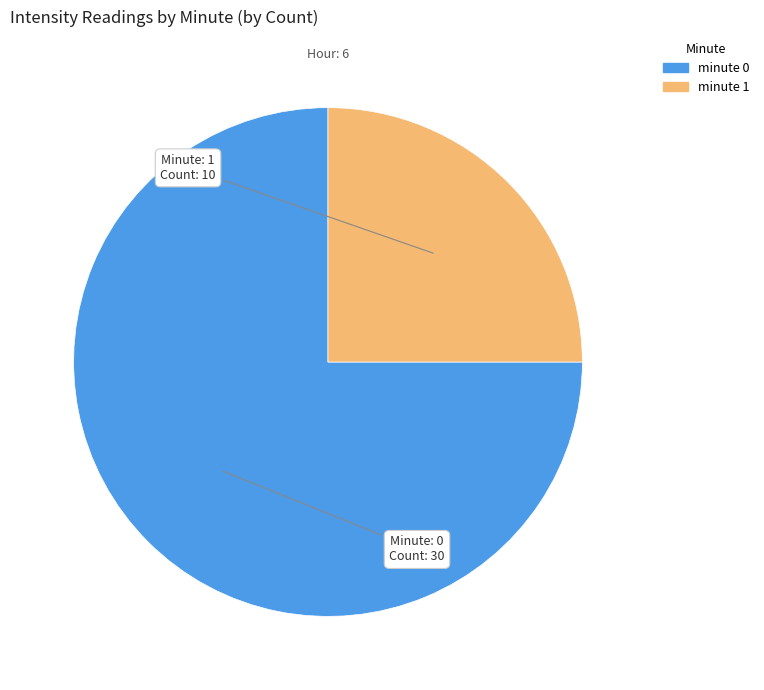

Is it true that minute 0 is 86% of the pie?

False